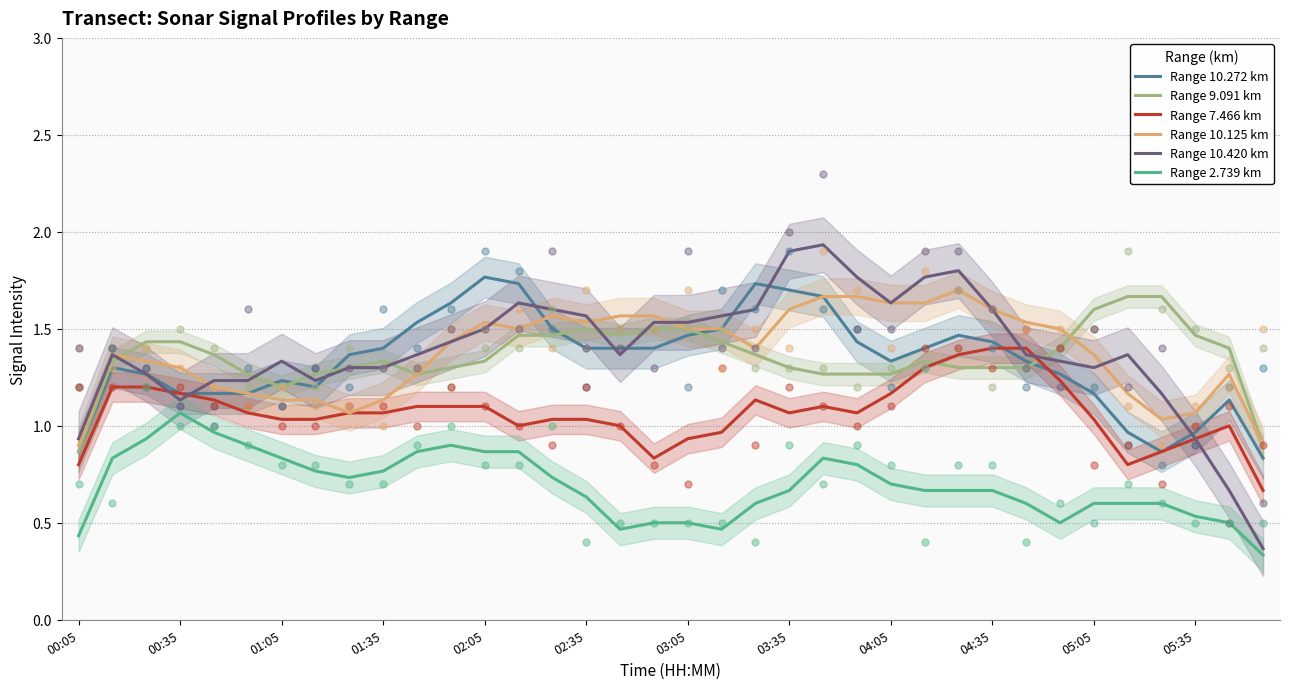

Which series reaches the maximum Y coordinate?

Range 10.420 km